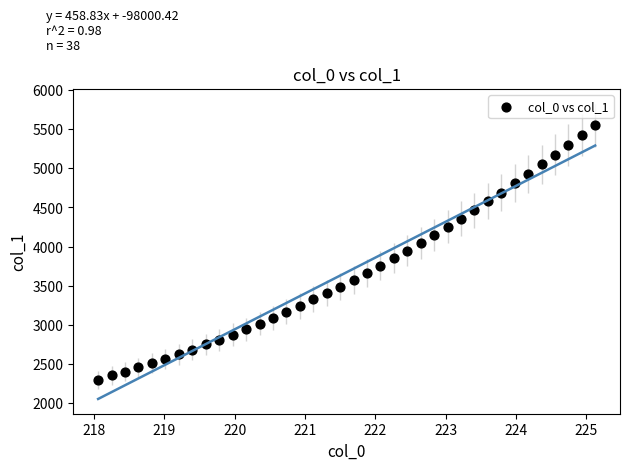

What is the range of X values (max minus min)?

7.1